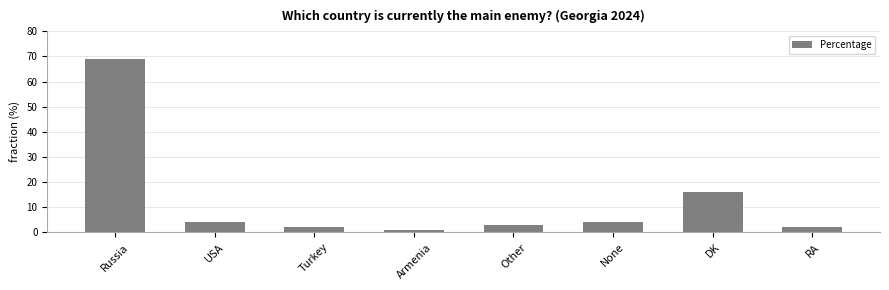

What position from the left is Turkey?

3